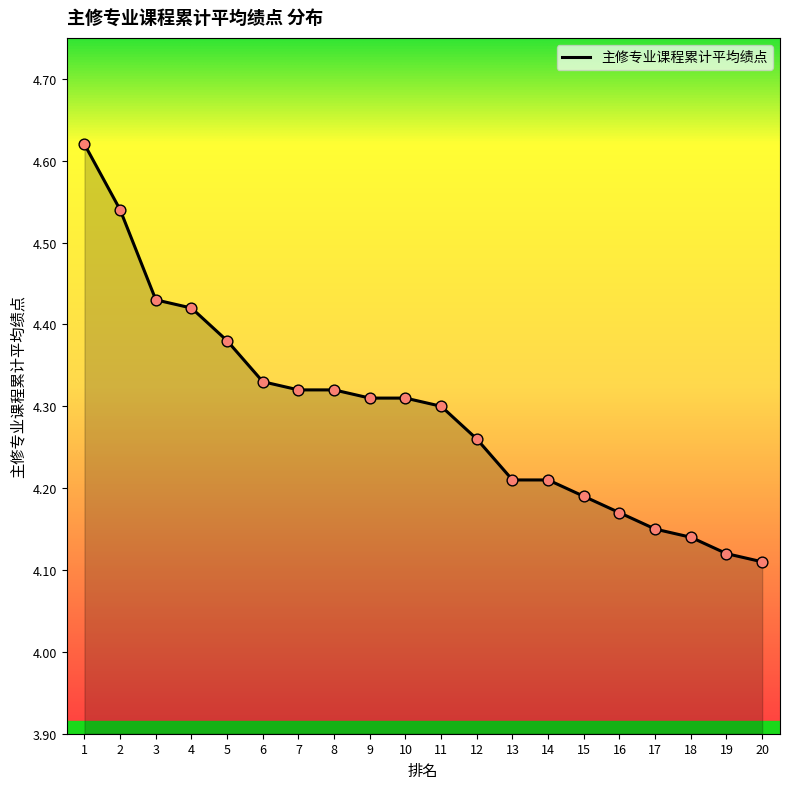

What is the change in value from 4 to 7?

-0.1